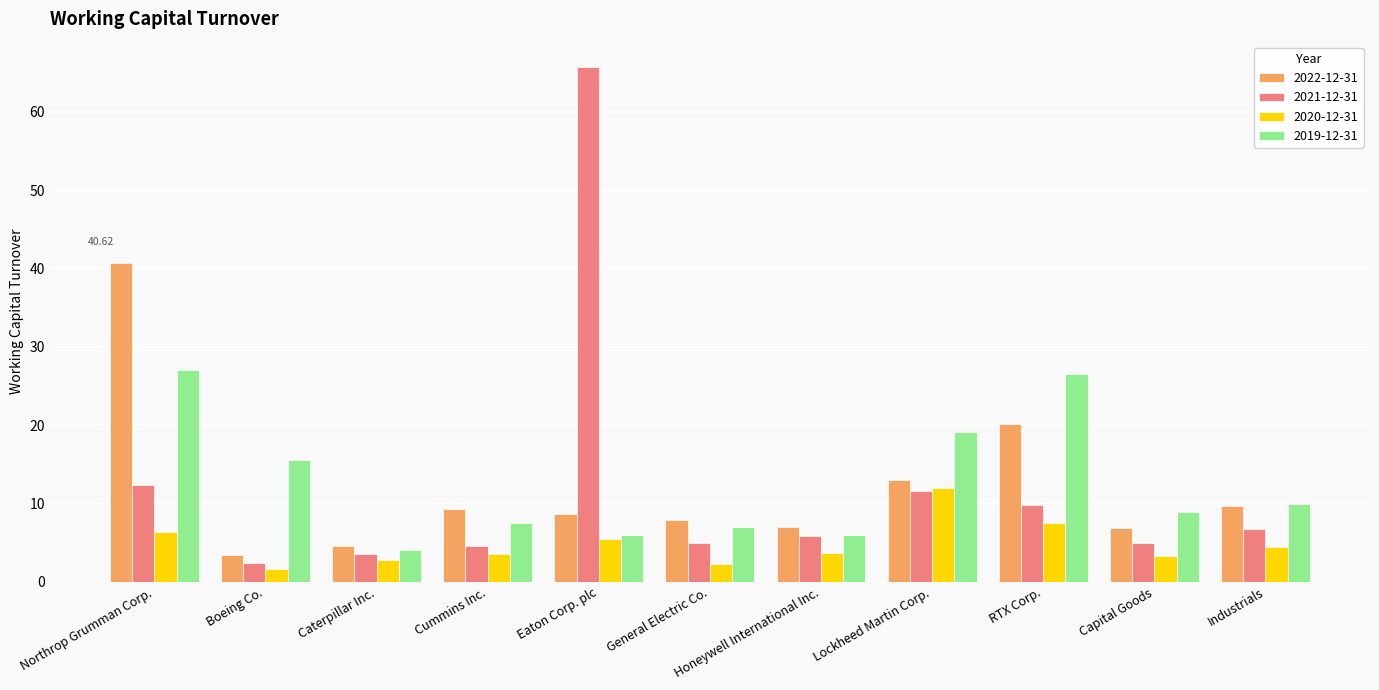

What is the minimum value for 2019-12-31?

4.0